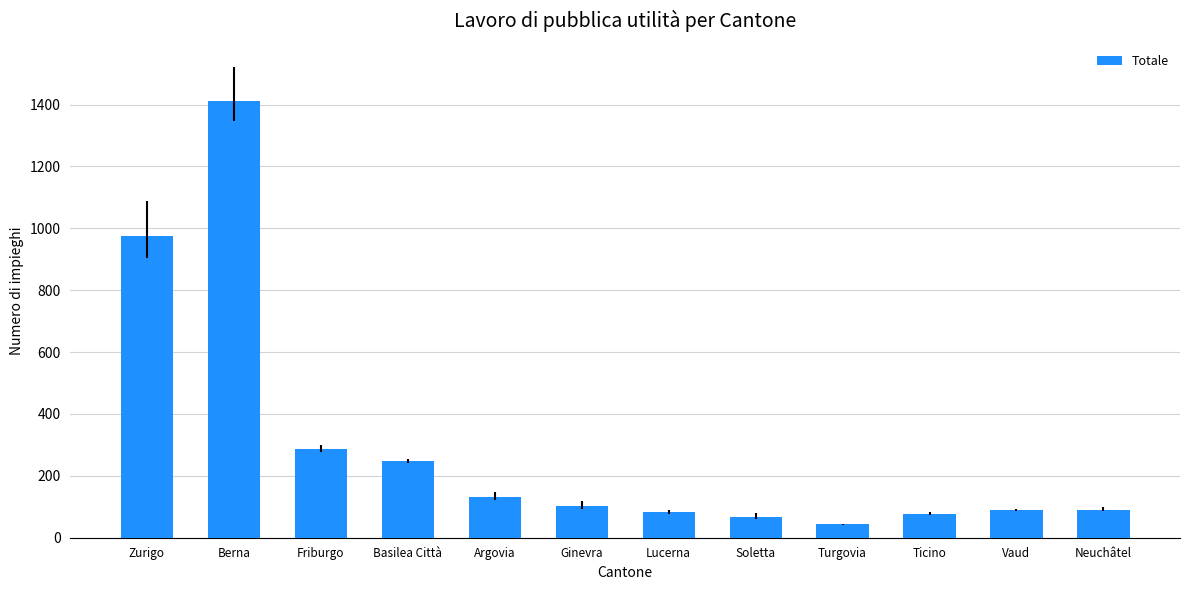

At which label is the value closest to 728?

Zurigo